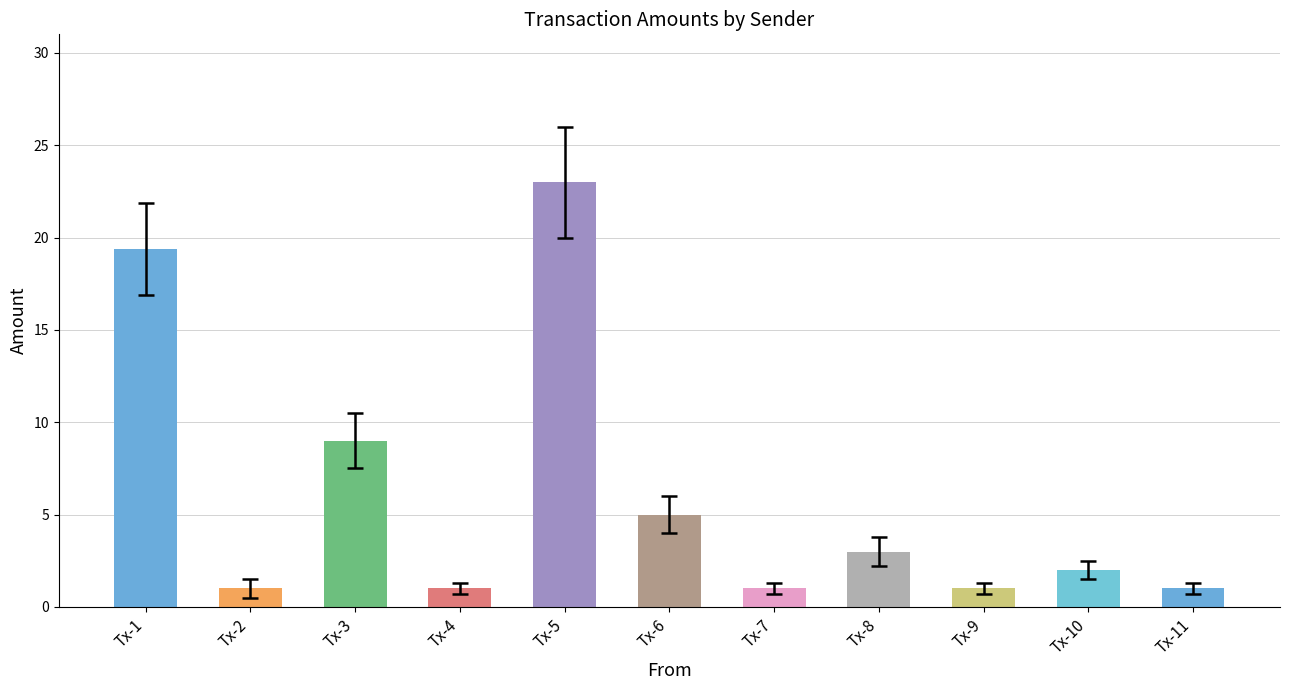

Which label corresponds to the largest value in the chart?

Tx-5